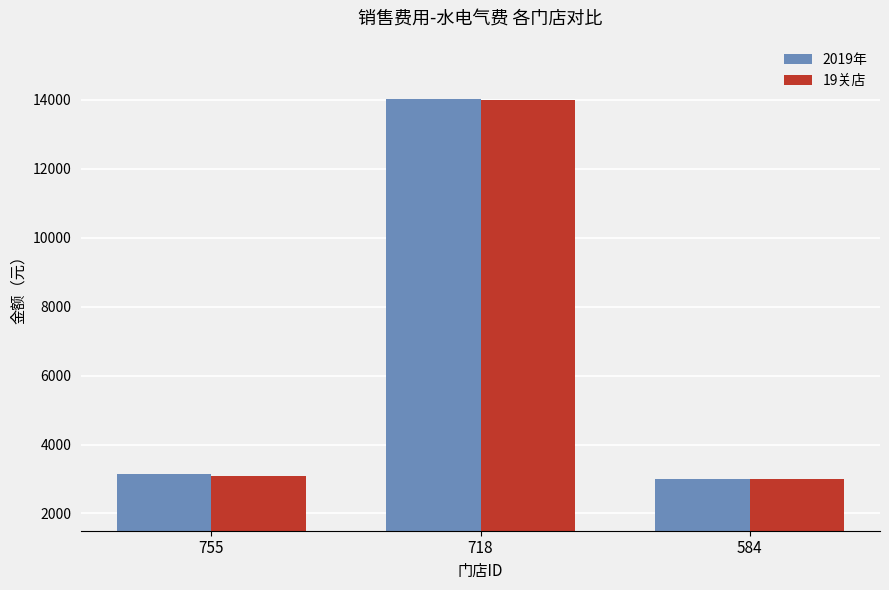

Which series changed the most between 718 and 584?

2019年